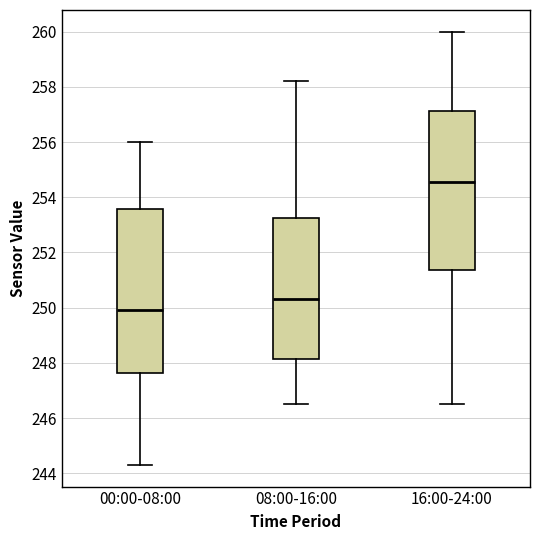

Reading left to right, transcribe this box plot: for each box, give where its median line is, the range the box spans, and where its two whiskers end, as read against the y-axis. The values are not printed on the chart, so give them approximately, as read against the axis.

00:00-08:00: median 250.0, box 247.6 to 253.6, whiskers 244.4 to 256.0
08:00-16:00: median 250.4, box 248.2 to 253.2, whiskers 246.6 to 258.2
16:00-24:00: median 254.6, box 251.4 to 257.2, whiskers 246.6 to 260.0